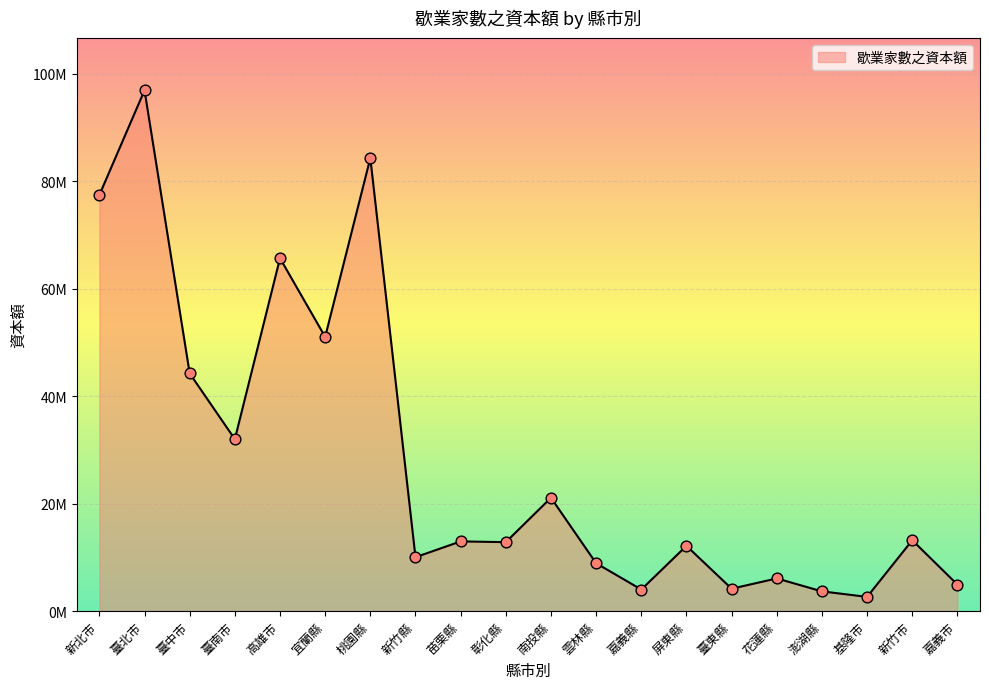

Which has a higher value, 新竹市 or 臺南市?

臺南市